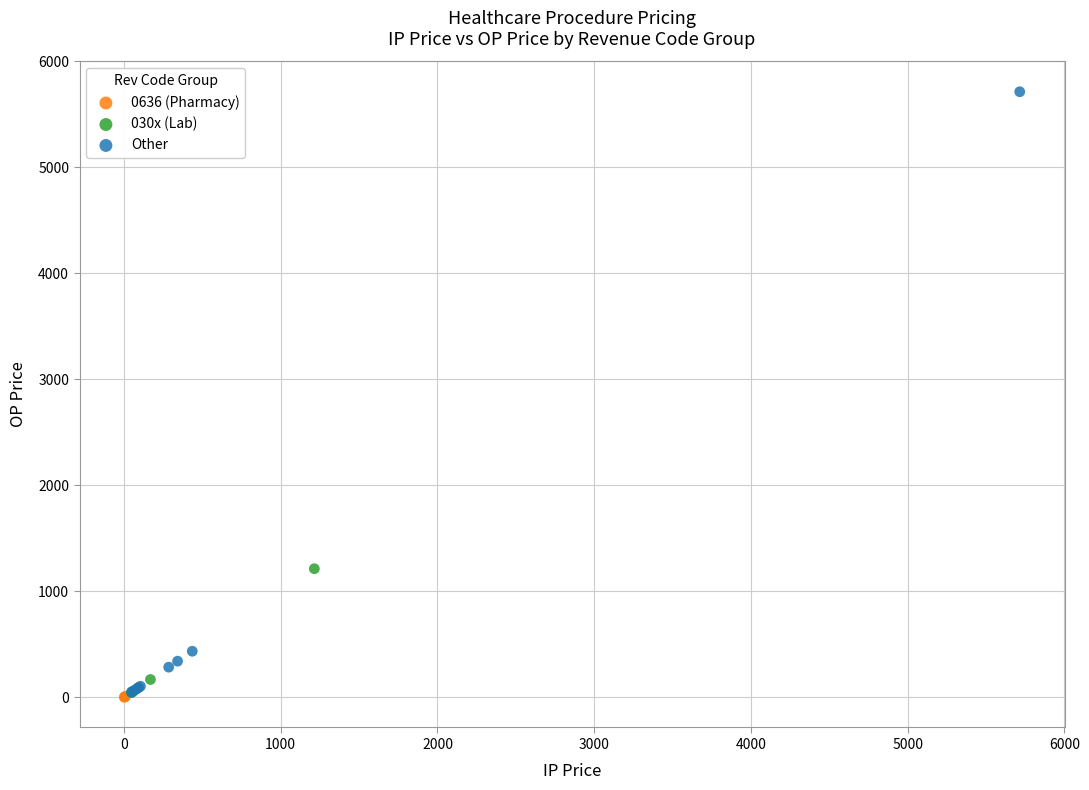

Which series has the widest spread of Y values?

Other